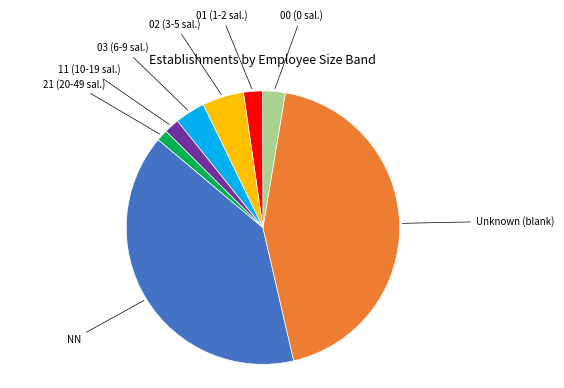

True or false: 00 (0 sal.) accounts for 15% of the total.

False